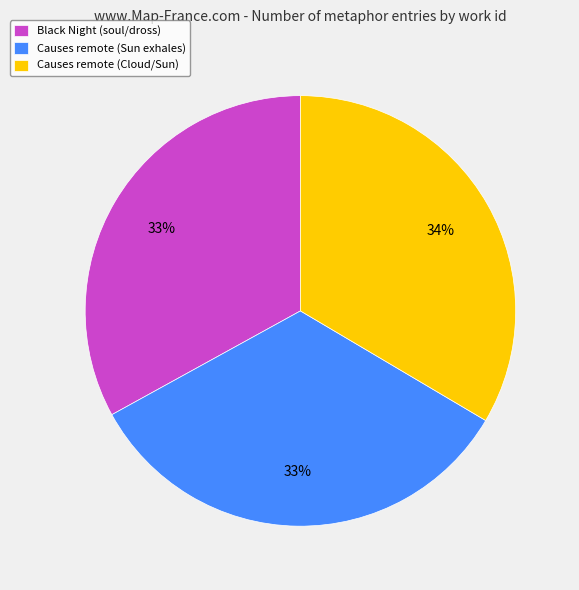

What is the ratio of the value at Causes remote (Cloud/Sun) to the value at Causes remote (Sun exhales)?

1.0